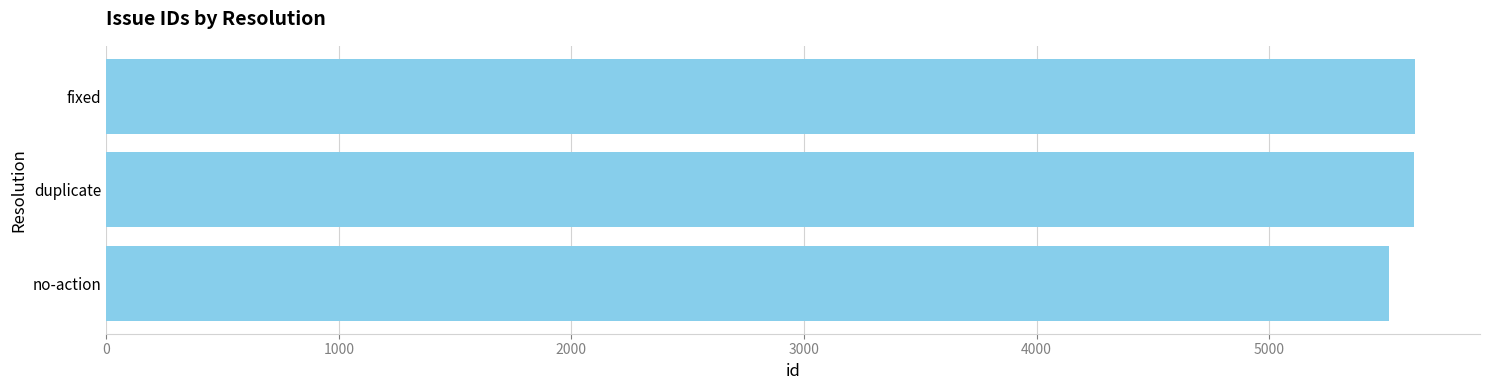

What is the minimum value shown in the chart?

5516